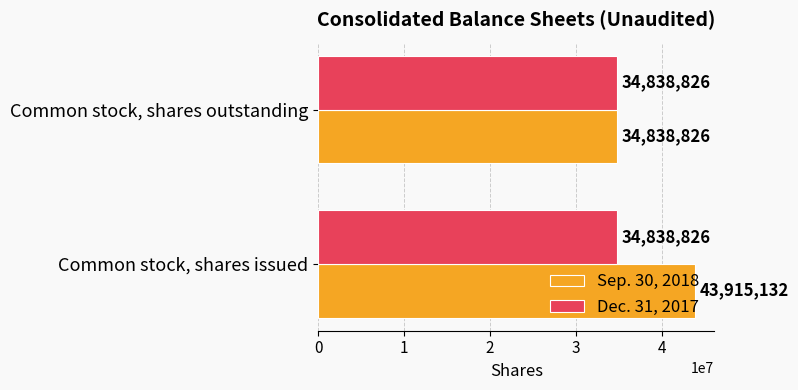

Which label corresponds to the largest value in the chart?

Common stock, shares issued